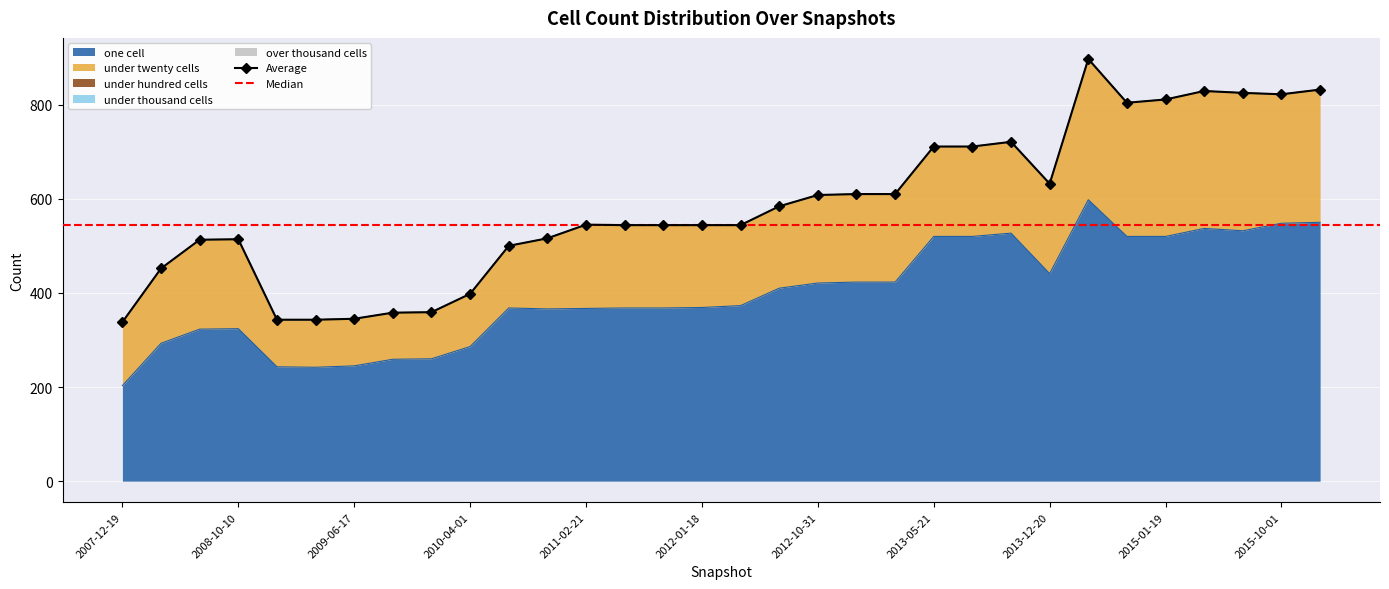

The value of one cell at 2012-01-18 is 369. True or false?

True